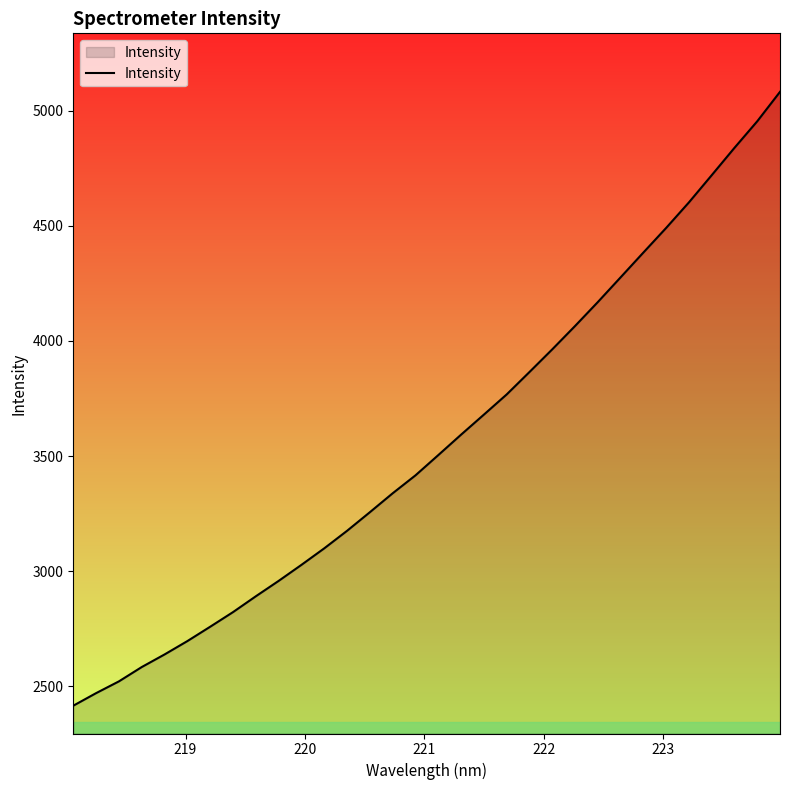

What is the difference between the maximum and minimum values?

2666.6